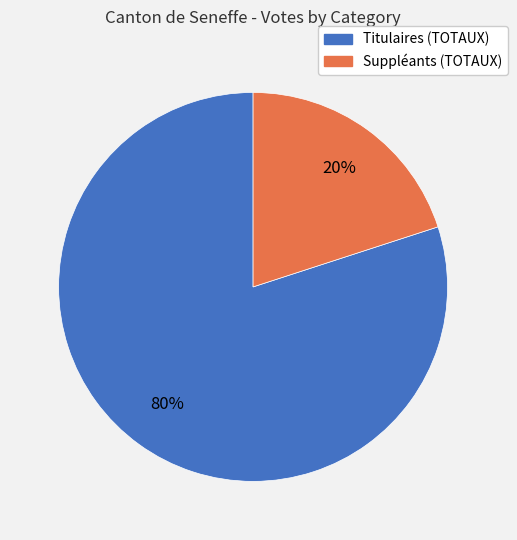

Does Titulaires (TOTAUX) account for over 50% of the chart?

Yes